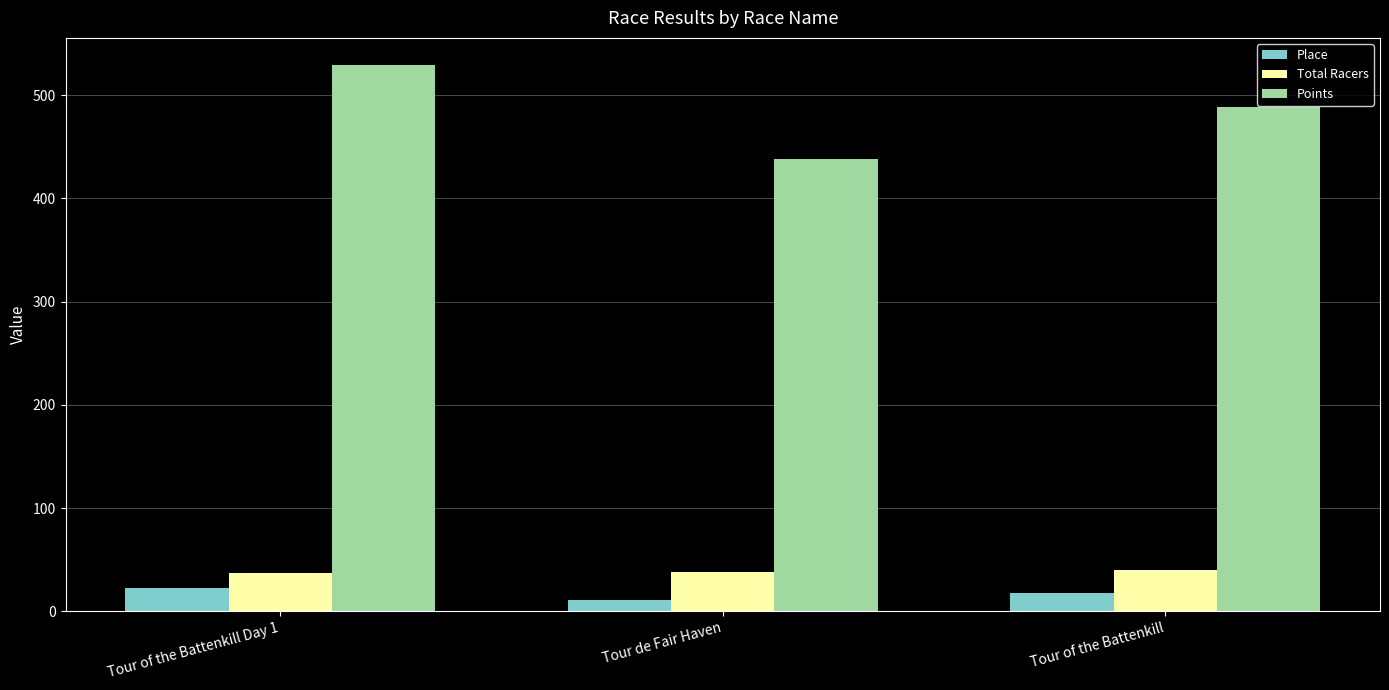

What is the smallest value displayed?

11.0